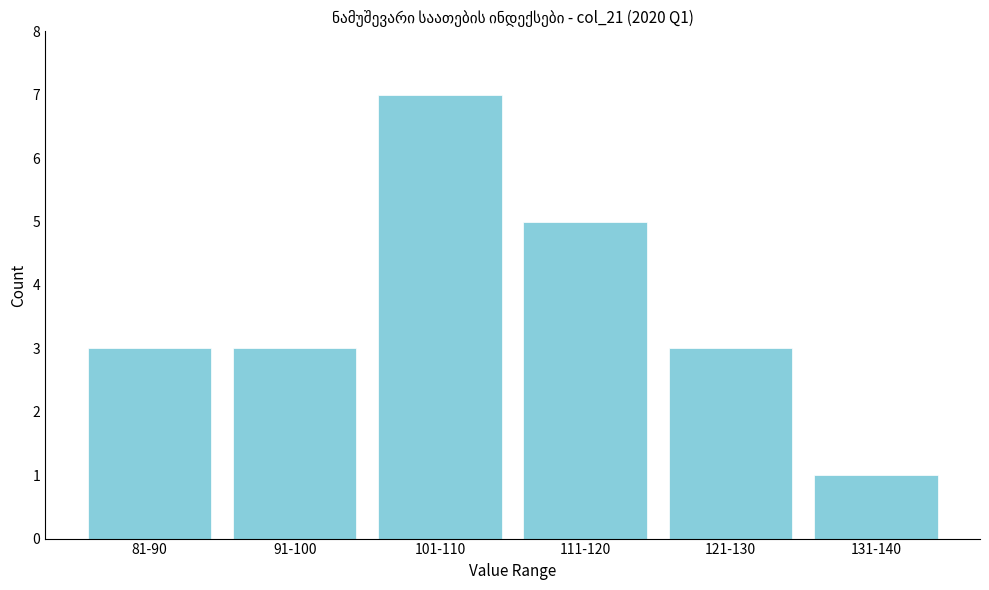

Reading left to right, transcribe all the data shown in this chart.

81-90=3	91-100=3	101-110=7	111-120=5	121-130=3	131-140=1